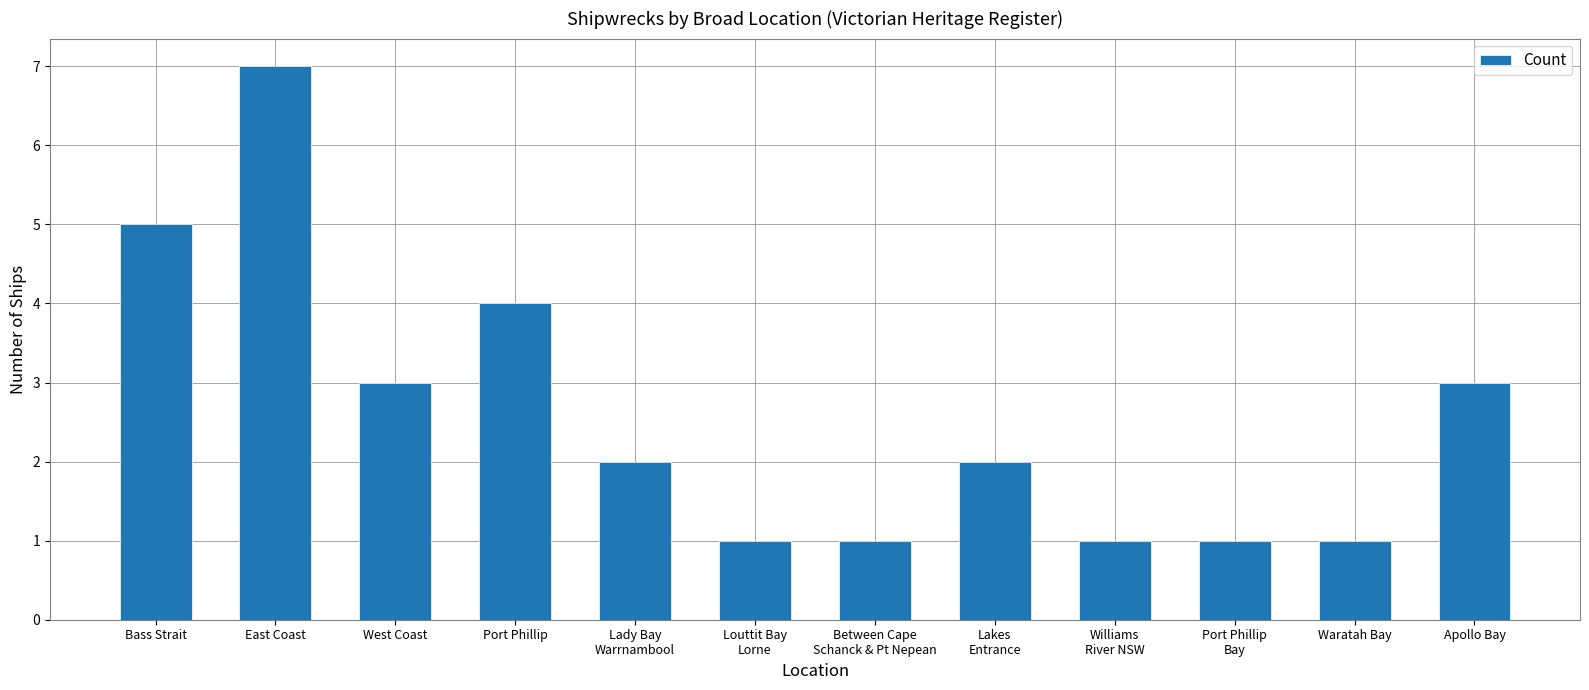

Reading left to right, transcribe all the data shown in this chart.

Bass Strait=5	East Coast=7	West Coast=3	Port Phillip=4	Lady Bay
Warrnambool=2	Louttit Bay
Lorne=1	Between Cape
Schanck & Pt Nepean=1	Lakes
Entrance=2	Williams
River NSW=1	Port Phillip
Bay=1	Waratah Bay=1	Apollo Bay=3